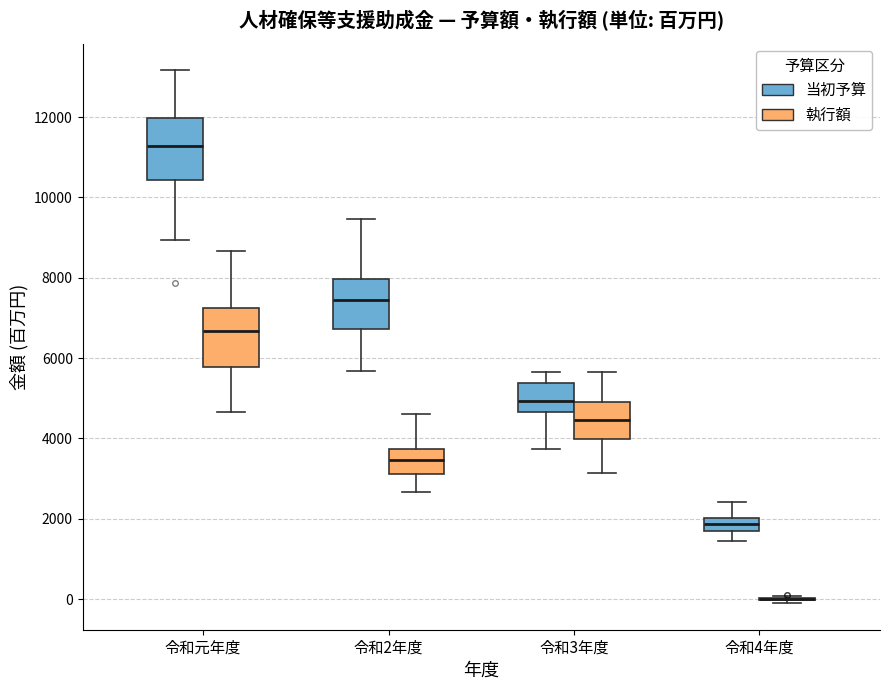

Reading left to right, transcribe this box plot: for each box, give where its median line is, the range the box spans, and where its two whiskers end, as read against the y-axis. The values are not printed on the chart, so give them approximately, as read against the axis.

令和元年度 (当初予算): median 11200, box 10400 to 12000, whiskers 9000 to 13200
令和元年度 (執行額): median 6600, box 5800 to 7200, whiskers 4600 to 8600
令和2年度 (当初予算): median 7400, box 6800 to 8000, whiskers 5600 to 9400
令和2年度 (執行額): median 3400, box 3200 to 3800, whiskers 2600 to 4600
令和3年度 (当初予算): median 5000, box 4600 to 5400, whiskers 3800 to 5600
令和3年度 (執行額): median 4400, box 4000 to 5000, whiskers 3200 to 5600
令和4年度 (当初予算): median 1800, box 1600 to 2000, whiskers 1400 to 2400
令和4年度 (執行額): box collapsed to a line at 0, whiskers 0 to 0